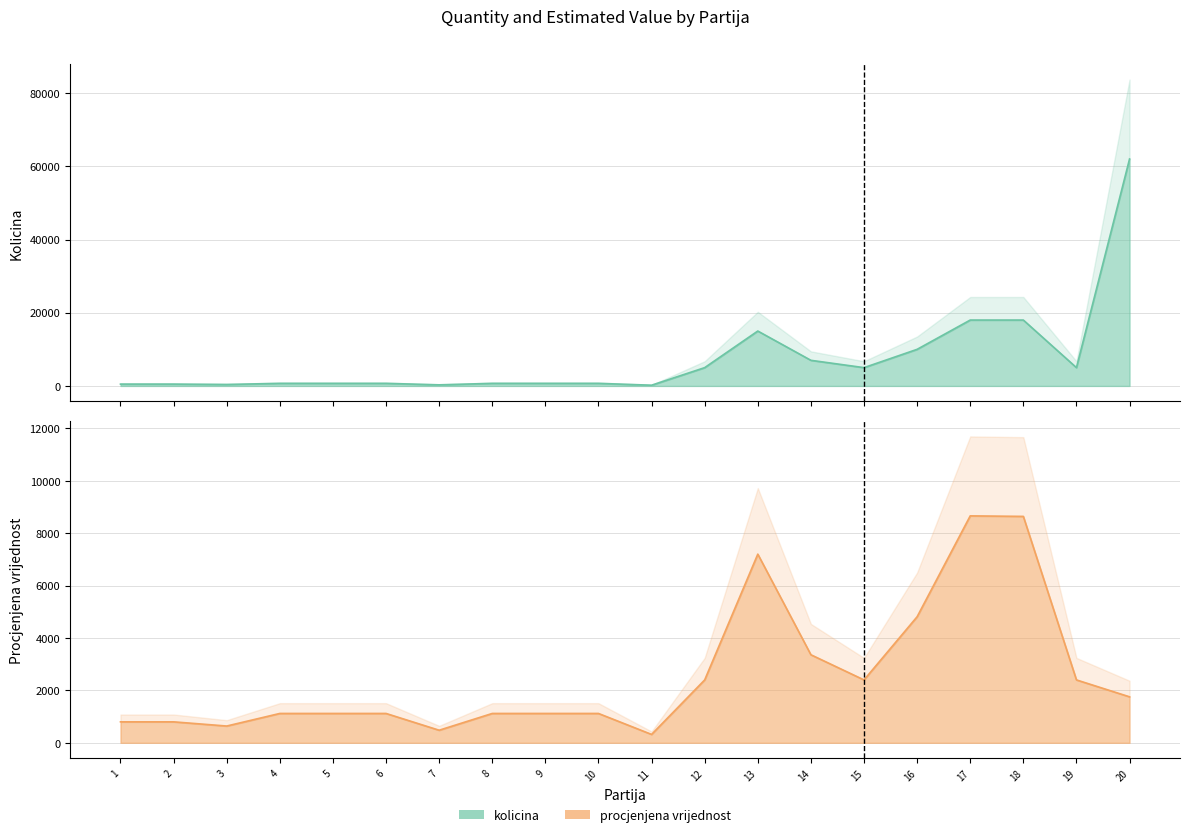

List the labels in order of kolicina value, smallest first.

11, 7, 3, 1, 2, 4, 5, 6, 8, 9, 10, 12, 15, 19, 14, 16, 13, 17, 18, 20